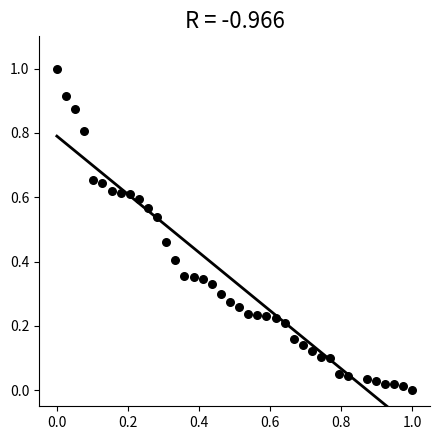

What is the range of X values (max minus min)?

1.0